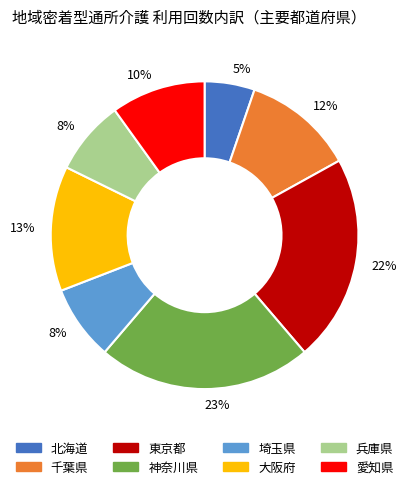

To the nearest percent, what is the average slice percentage?

12%